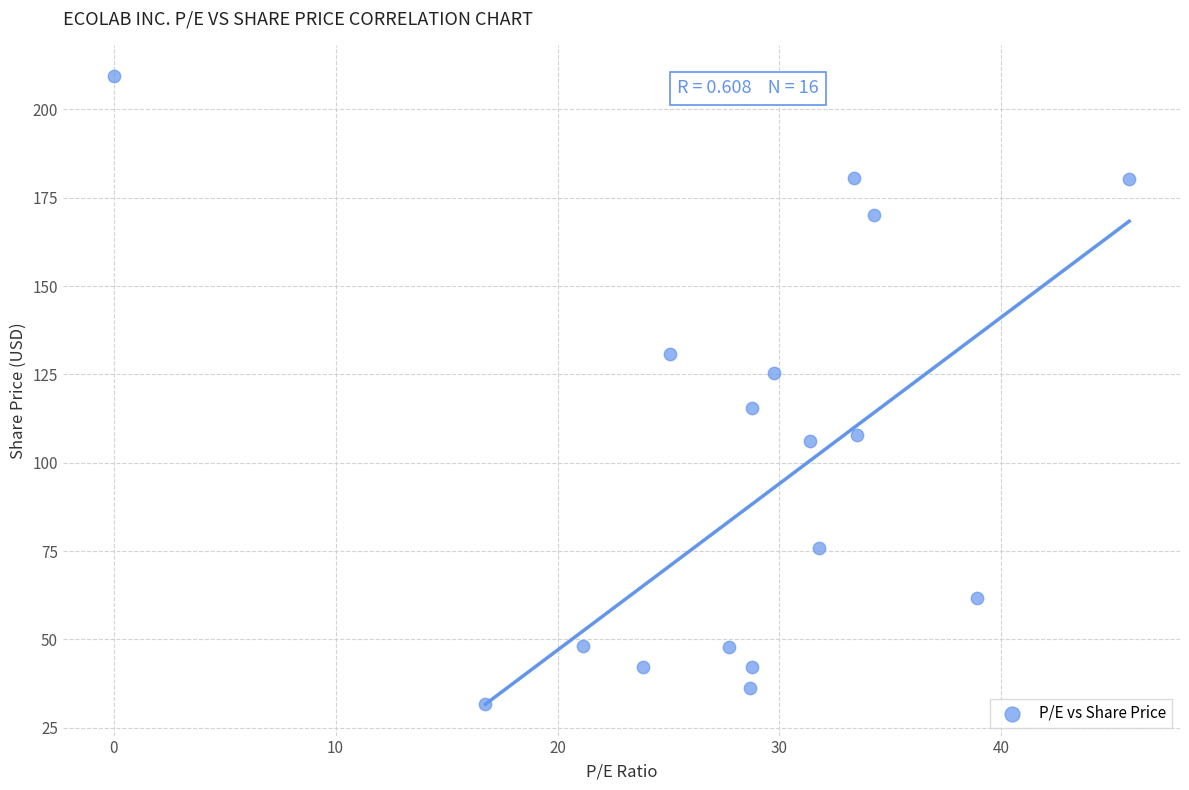

What is the range of Y values (max minus min)?

177.6